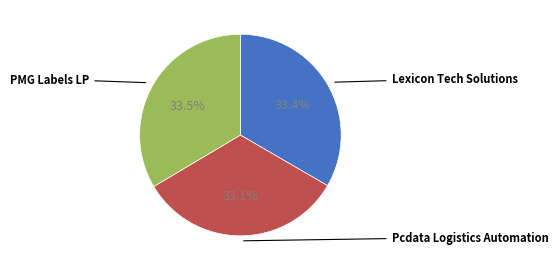

Is there any slice that represents more than half of the pie?

No